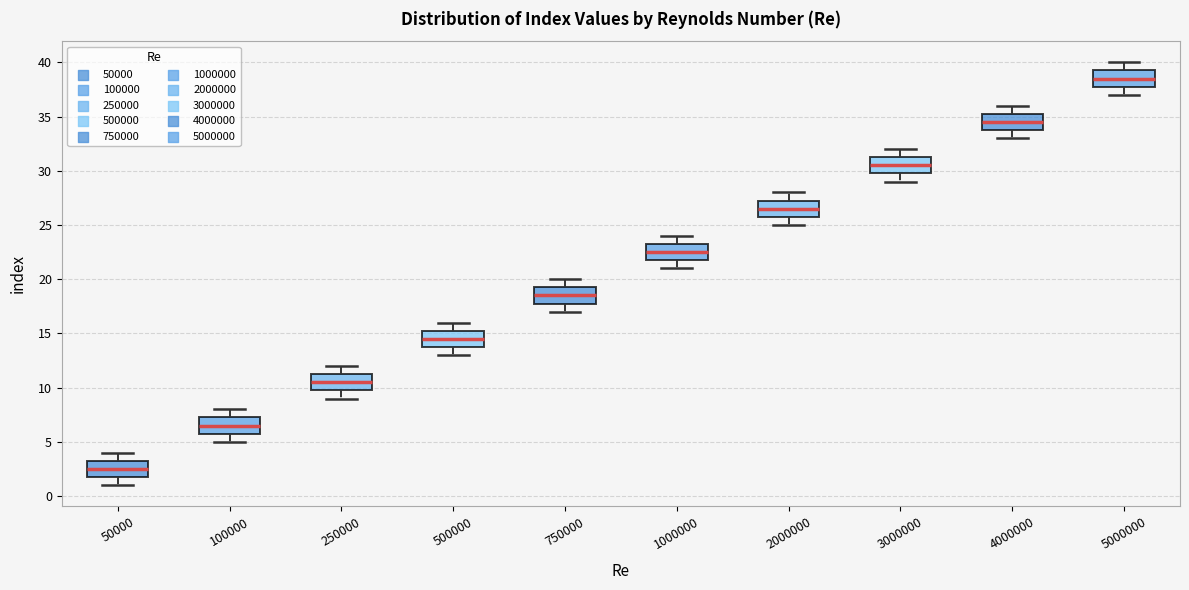

Where does the upper whisker of the box at x = 250000 end on the y-axis? The values are not printed on the chart, so give them approximately, as read against the axis.

12.0